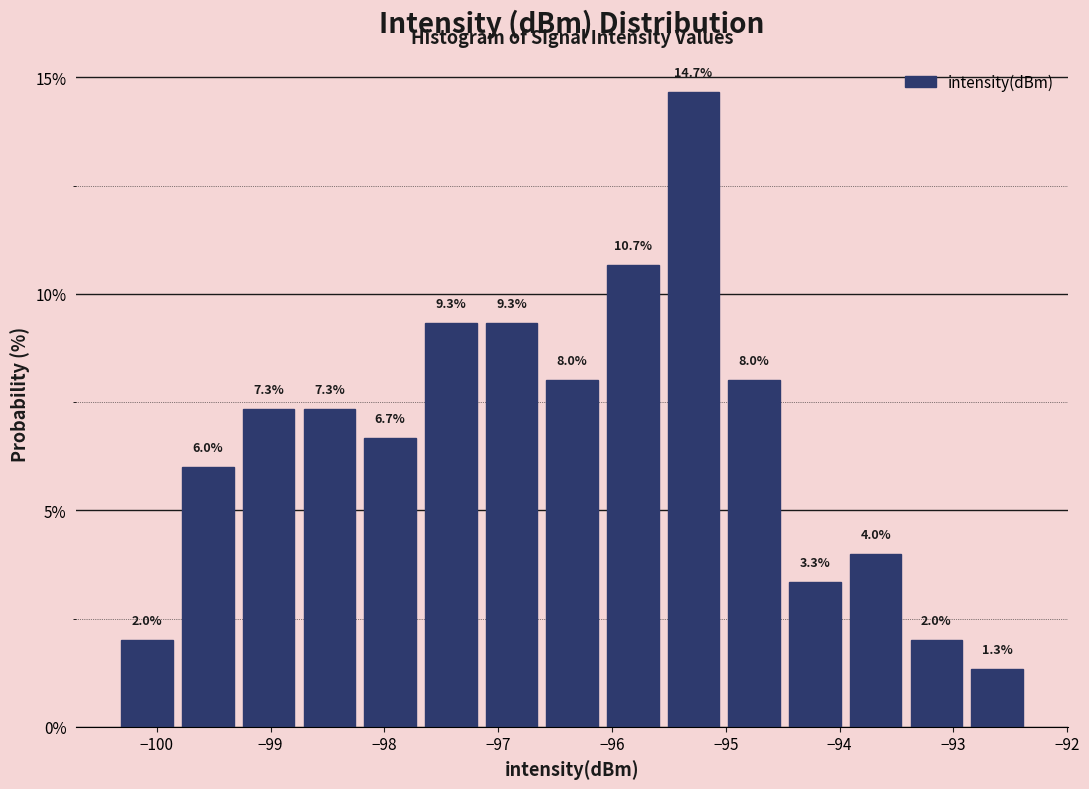

Reading left to right, list every bar in this chart as the range it spans on the x-axis followed by its height. The bar edges are not printed on the chart, so give them approximately, as read against the axis.

-100.3 to -99.8: 2.0
-99.8 to -99.3: 6.0
-99.3 to -98.7: 7.3
-98.7 to -98.2: 7.3
-98.2 to -97.7: 6.7
-97.7 to -97.1: 9.3
-97.1 to -96.6: 9.3
-96.6 to -96.1: 8.0
-96.1 to -95.5: 10.7
-95.5 to -95.0: 14.7
-95.0 to -94.5: 8.0
-94.5 to -93.9: 3.3
-93.9 to -93.4: 4.0
-93.4 to -92.9: 2.0
-92.9 to -92.3: 1.3